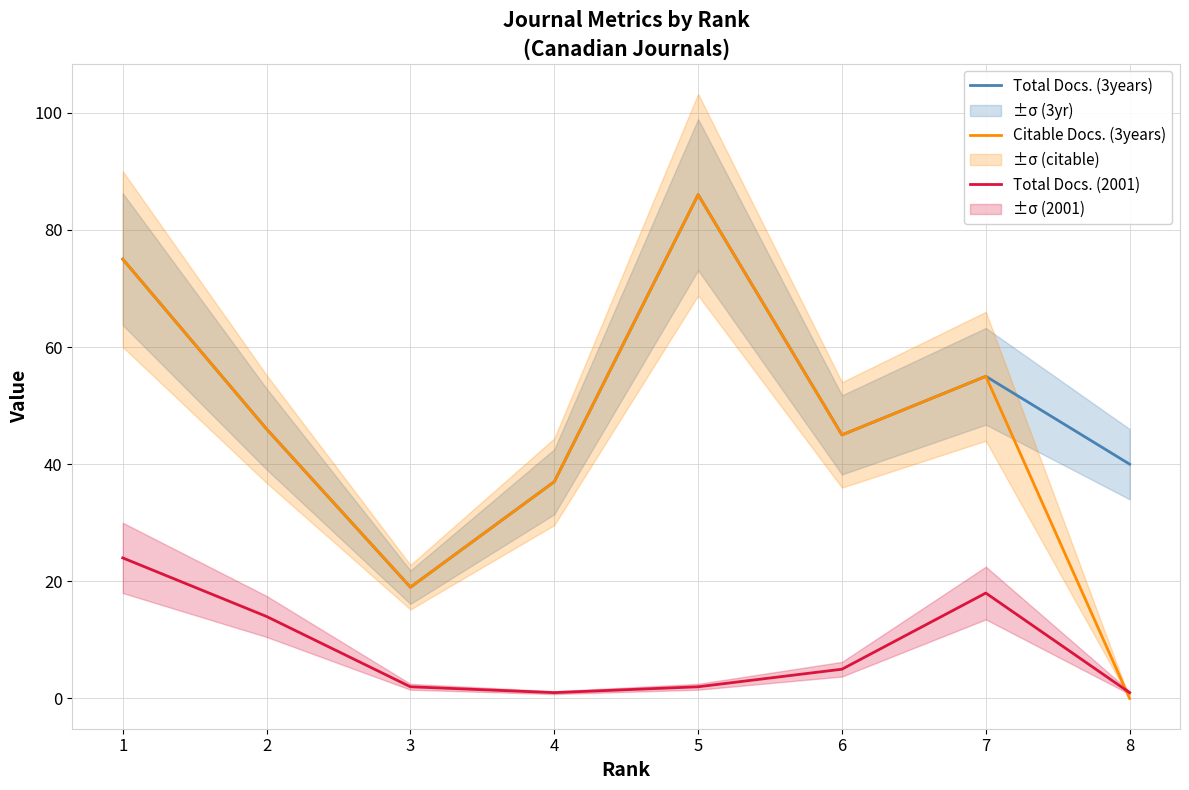

How many values in the Citable Docs. (3years) series exceed 46?

3